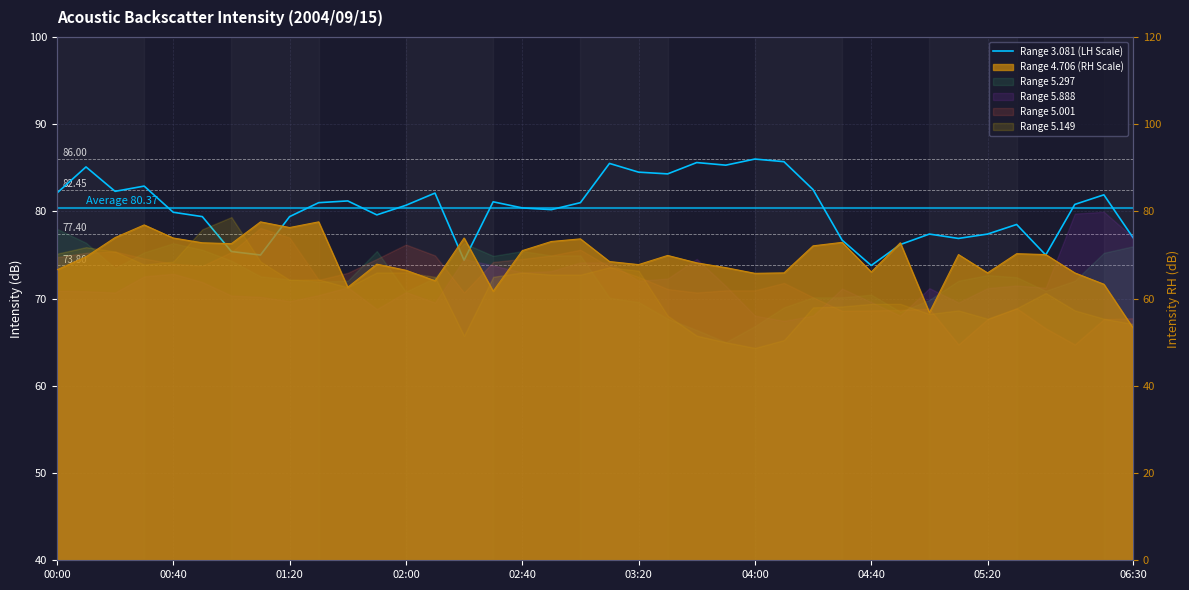

Reading left to right, transcribe all the data shown in this chart.

82.1	85.1	82.3	82.9	79.9	79.4	75.4	75.0	79.4	81.0	81.2	79.6	80.7	82.1	74.4	81.1	80.4	80.2	81.0	85.5	84.5	84.3	85.6	85.3	86.0	85.7	82.5	76.7	73.8	76.2	77.4	76.9	77.4	78.5	75.0	80.8	81.9	77.0